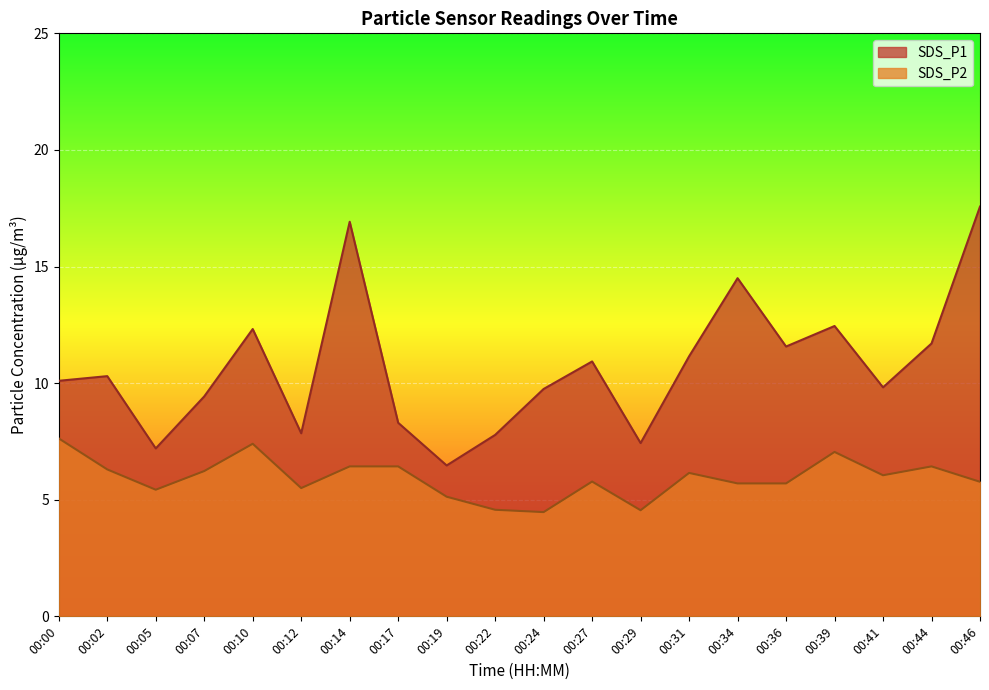

What is the difference between the highest and lowest values at 00:46?

11.8